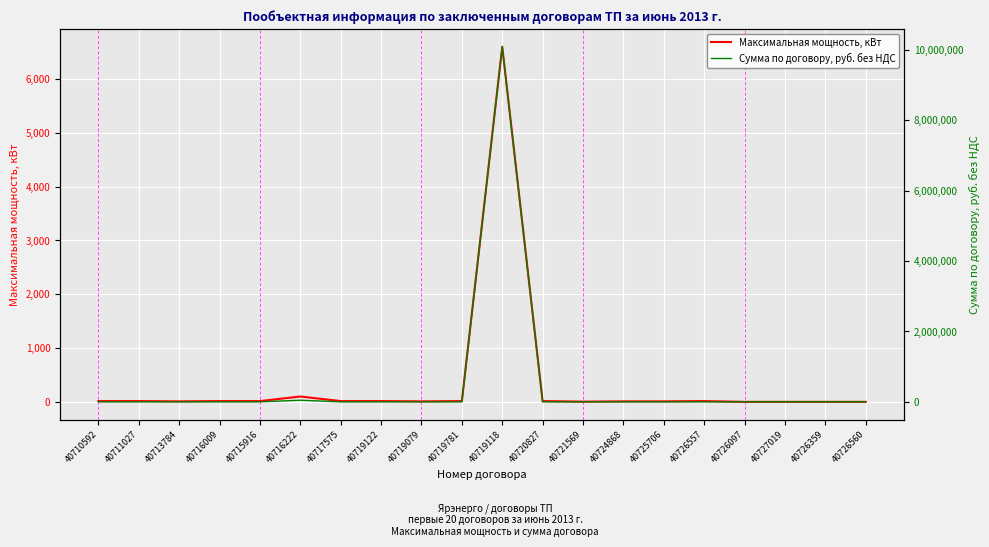

Reading left to right, extract all data points from this chart.

Максимальная мощность, кВт: 40710592=15.0	40711027=15.0	40713784=10.0	40716009=15.0	40715916=15.0	40716222=100.0	40717575=15.0	40719122=15.0	40719079=10.0	40719781=15.0	40719118=6600.0	40720827=15.0	40721569=5.0	40724868=10.0	40725706=10.0	40726557=15.0	40726097=1.0	40727019=1.0	40726359=1.0	40726560=1.0
Сумма по договору, руб. без НДС: 40710592=466.1	40711027=466.1	40713784=466.1	40716009=466.1	40715916=466.1	40716222=45944.2	40717575=466.1	40719122=466.1	40719079=466.1	40719781=466.1	40719118=10082556.0	40720827=466.1	40721569=466.1	40724868=466.1	40725706=466.1	40726557=466.1	40726097=466.1	40727019=466.1	40726359=466.1	40726560=466.1